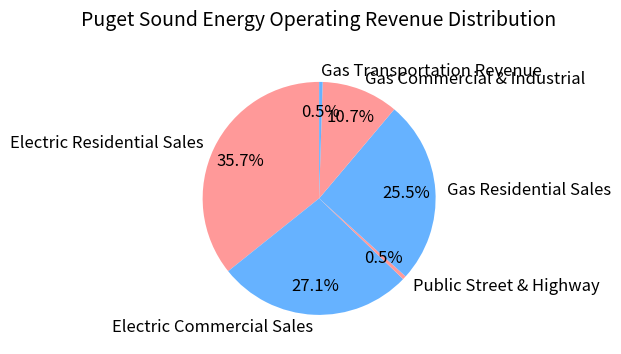

Count the number of slices in the pie.

6